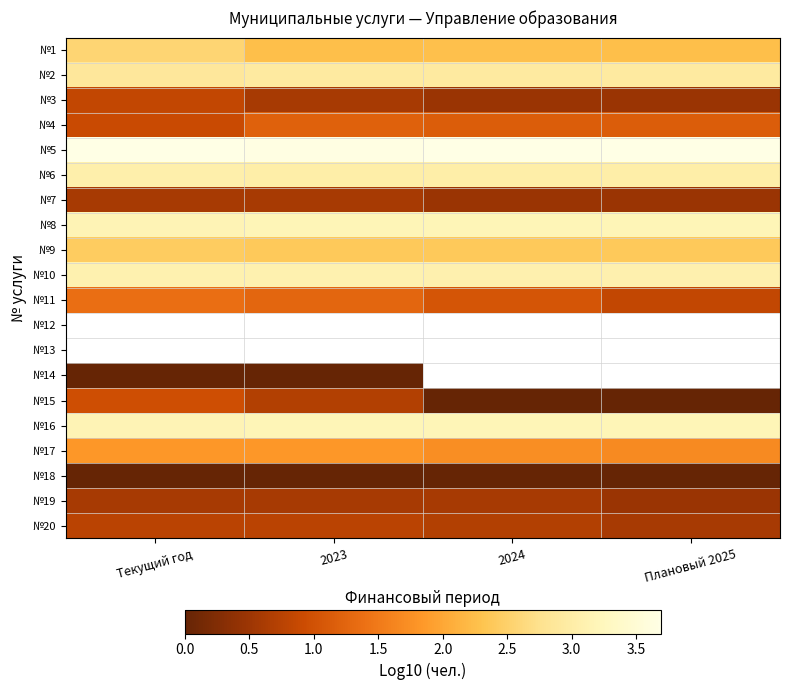

What is the difference between the highest and lowest values at Плановый 2025?

3.7